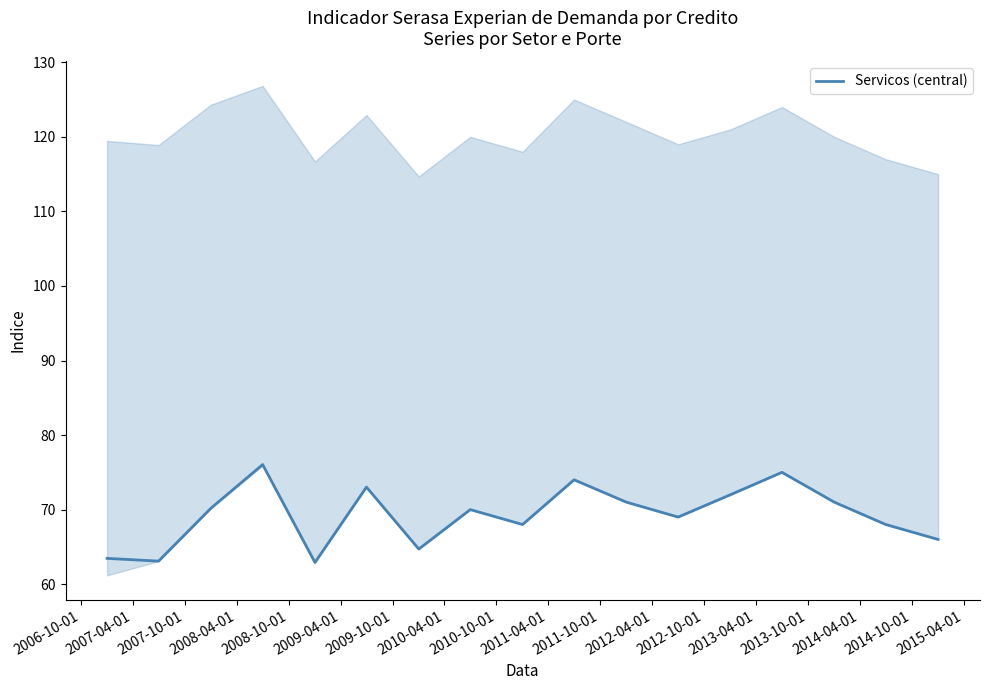

What is the highest value of the Servicos (central) series?

76.0